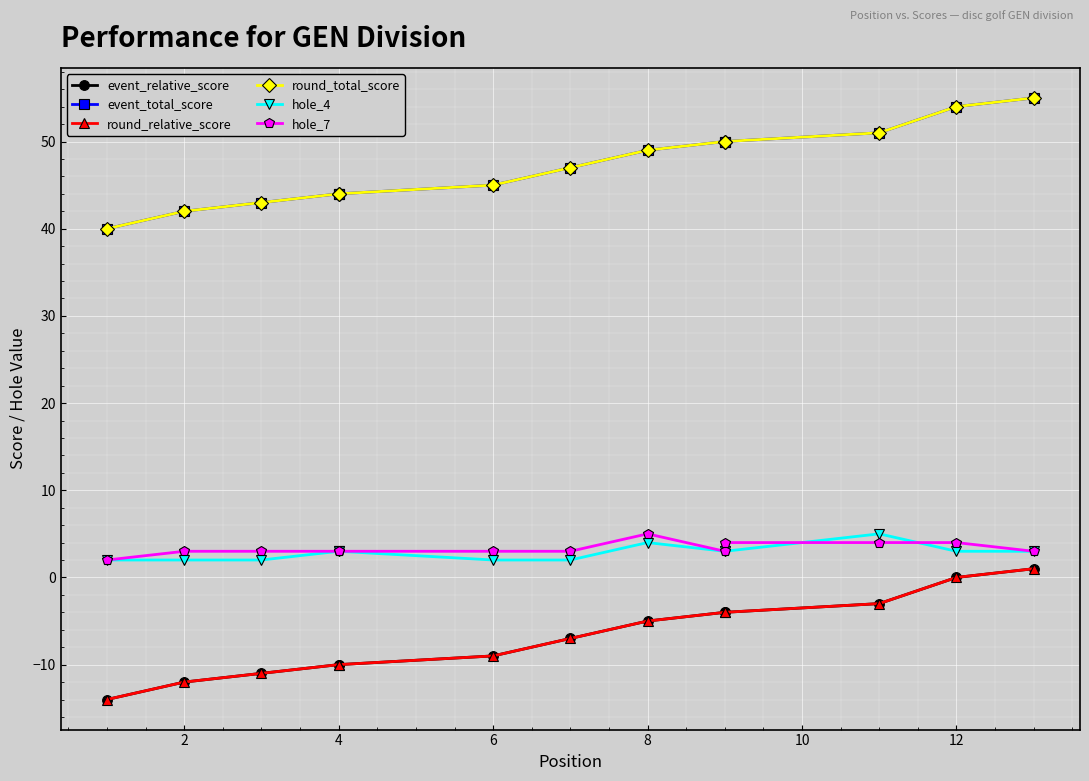

True or false: event_relative_score has a value of 2 at 12.

False